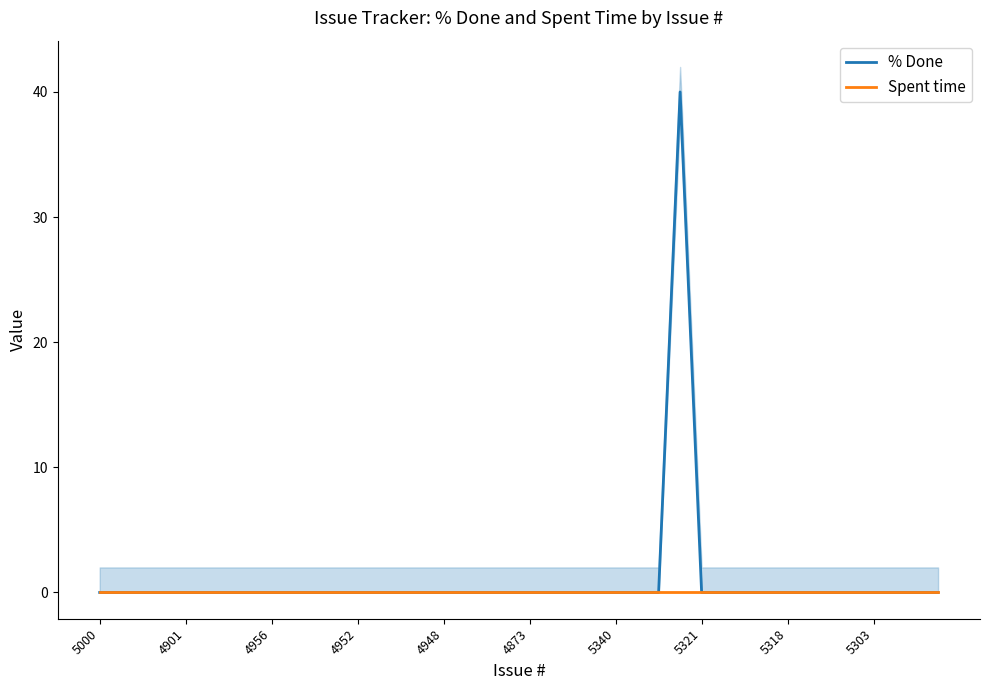

Is it true that Spent time equals 0 at 4948?

True